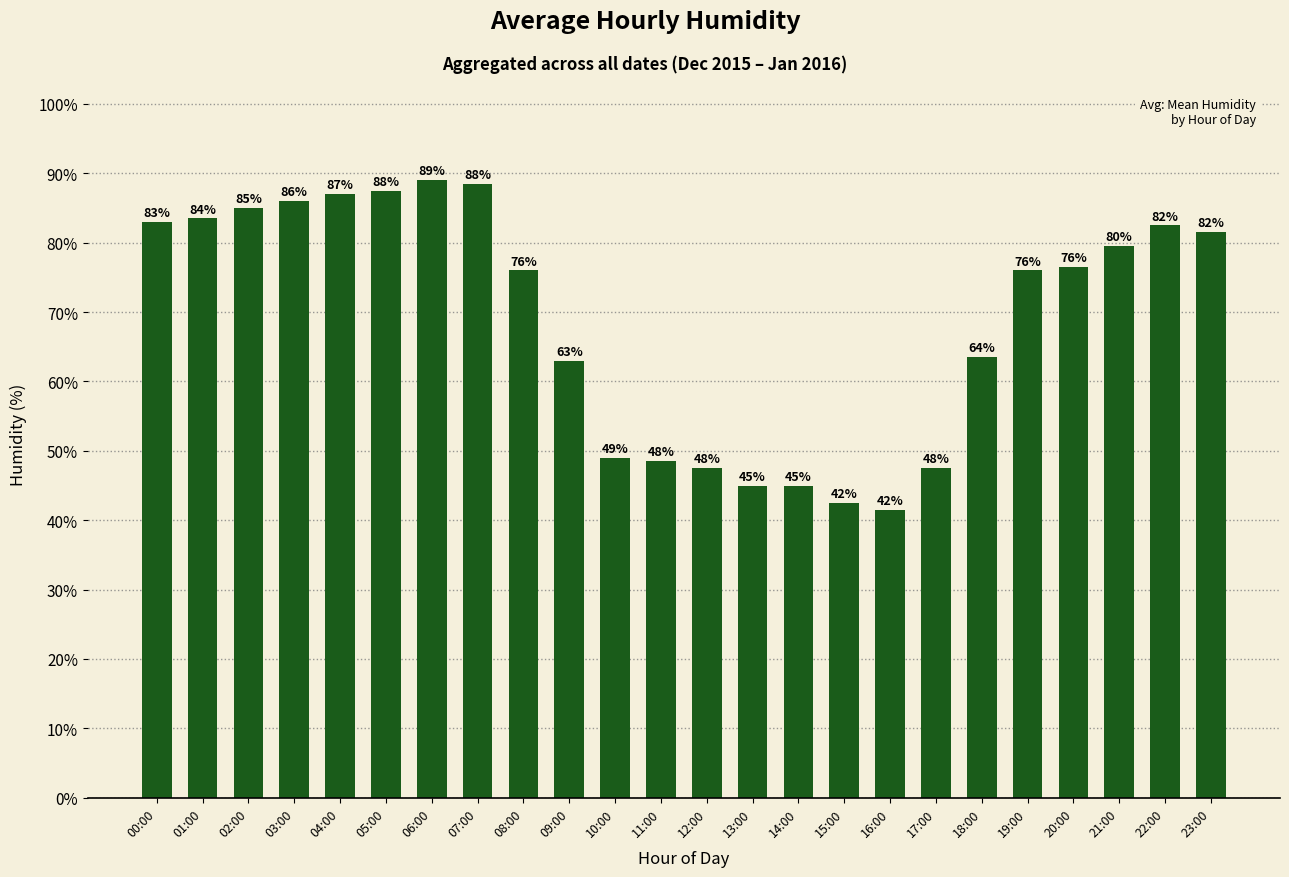

The value at 17:00 is 32.1. True or false?

False